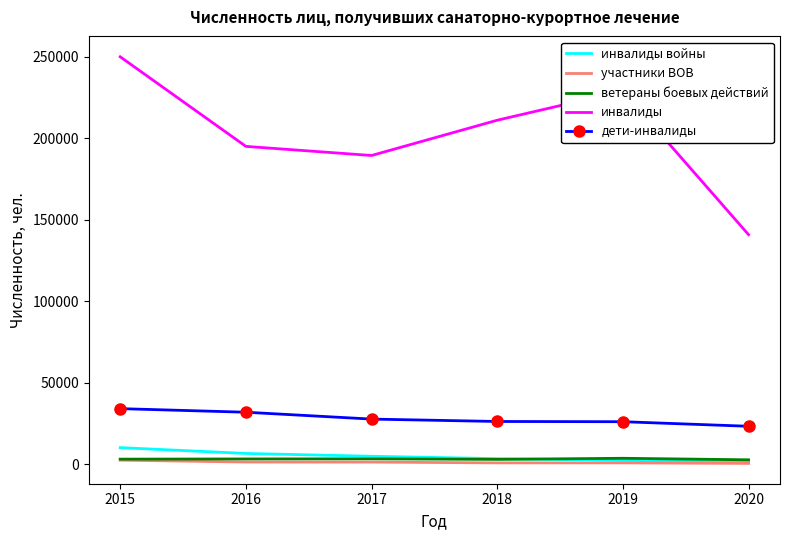

True or false: инвалиды войны has more than 2 points higher than both neighbors.

False